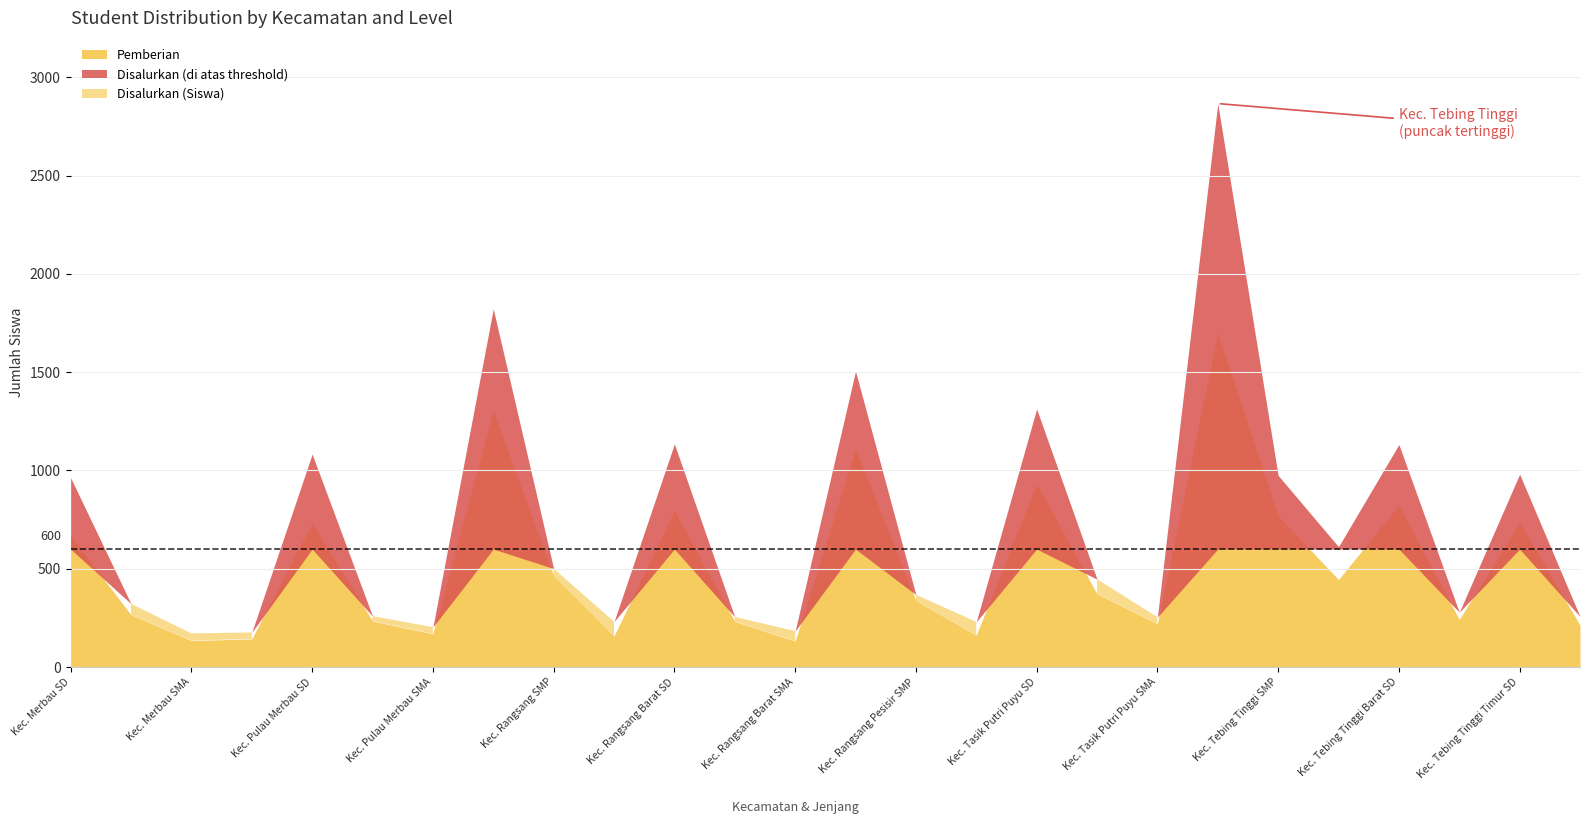

At how many categories does at least one series exceed 491?

12